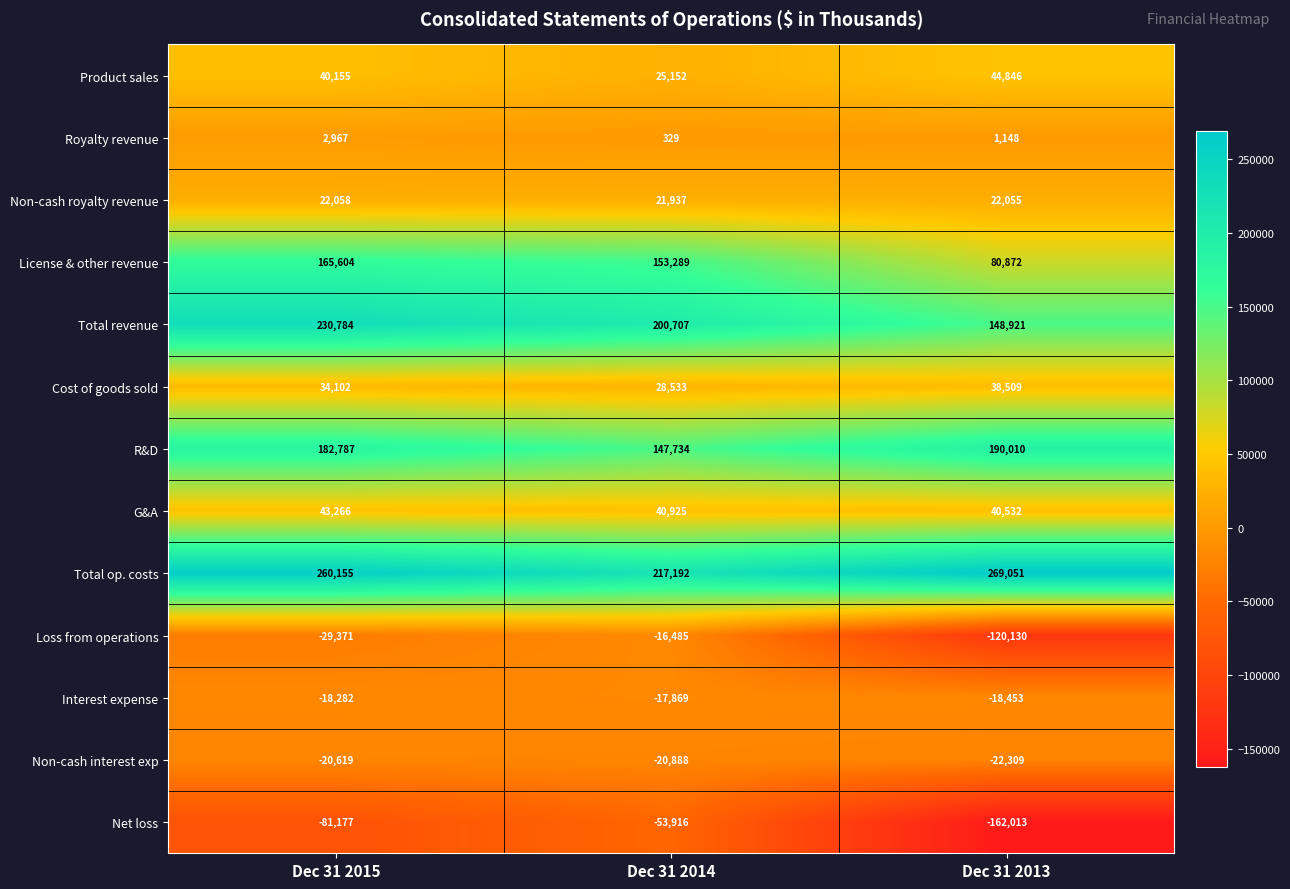

What is the sum of the Total revenue values at Dec 31 2013 and Dec 31 2015?

379705